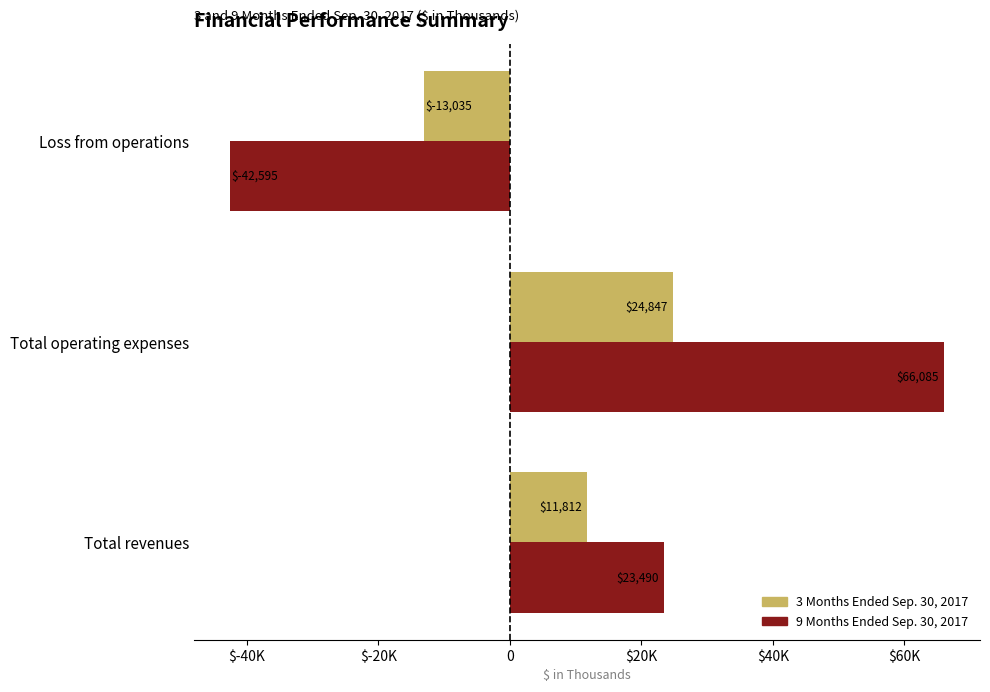

What are all the series names shown in the legend?

3 Months Ended Sep. 30, 2017, 9 Months Ended Sep. 30, 2017